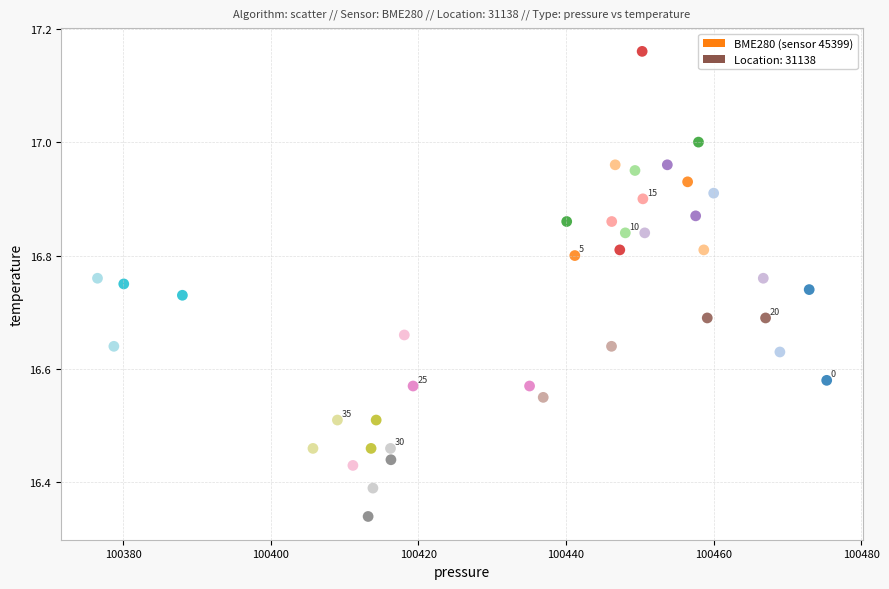

What is the range of X values (max minus min)?

98.8